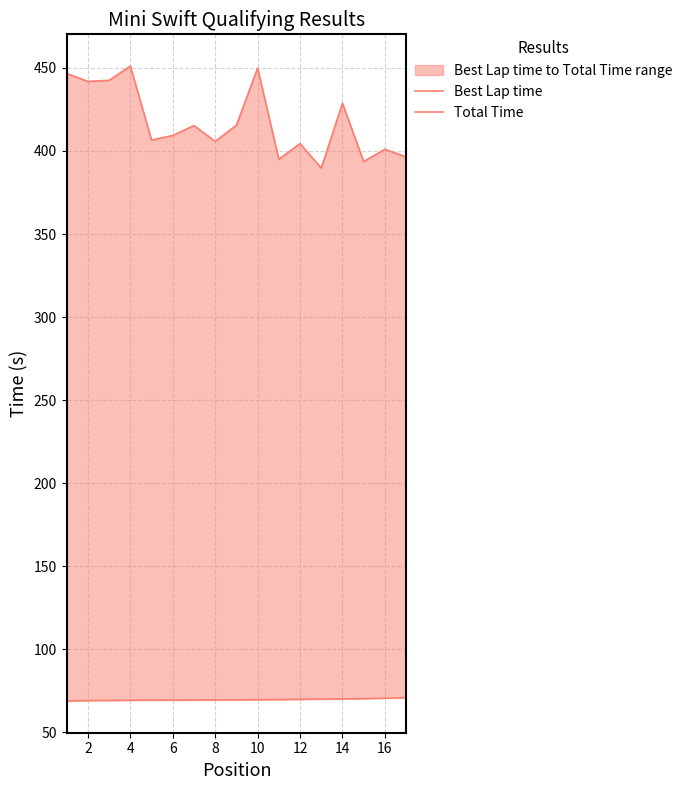

True or false: Best Lap time has a value of 70.0 at 14.

True